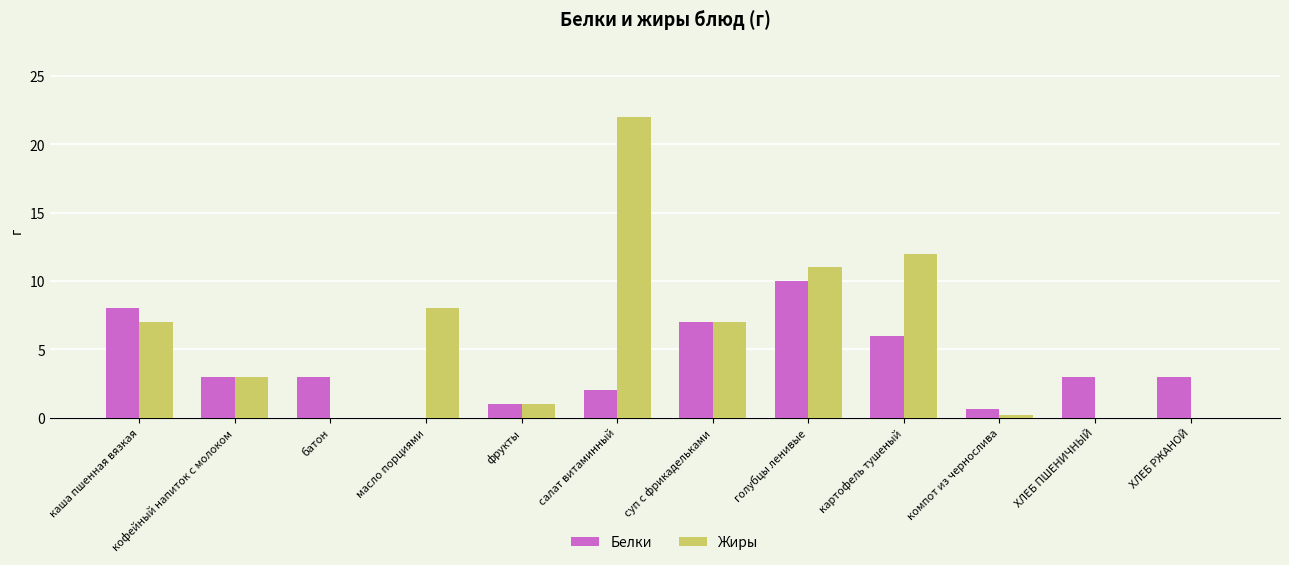

The value of Жиры at масло порциями is 8.0. True or false?

True